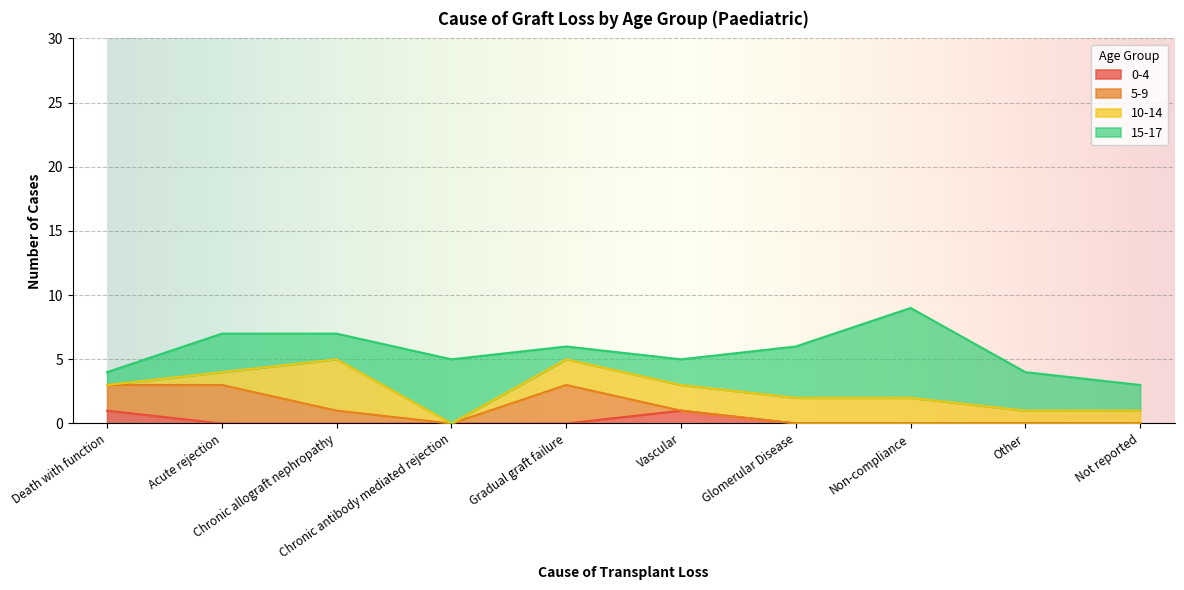

Rank the series by their maximum value, from highest to lowest.

15-17, 10-14, 5-9, 0-4